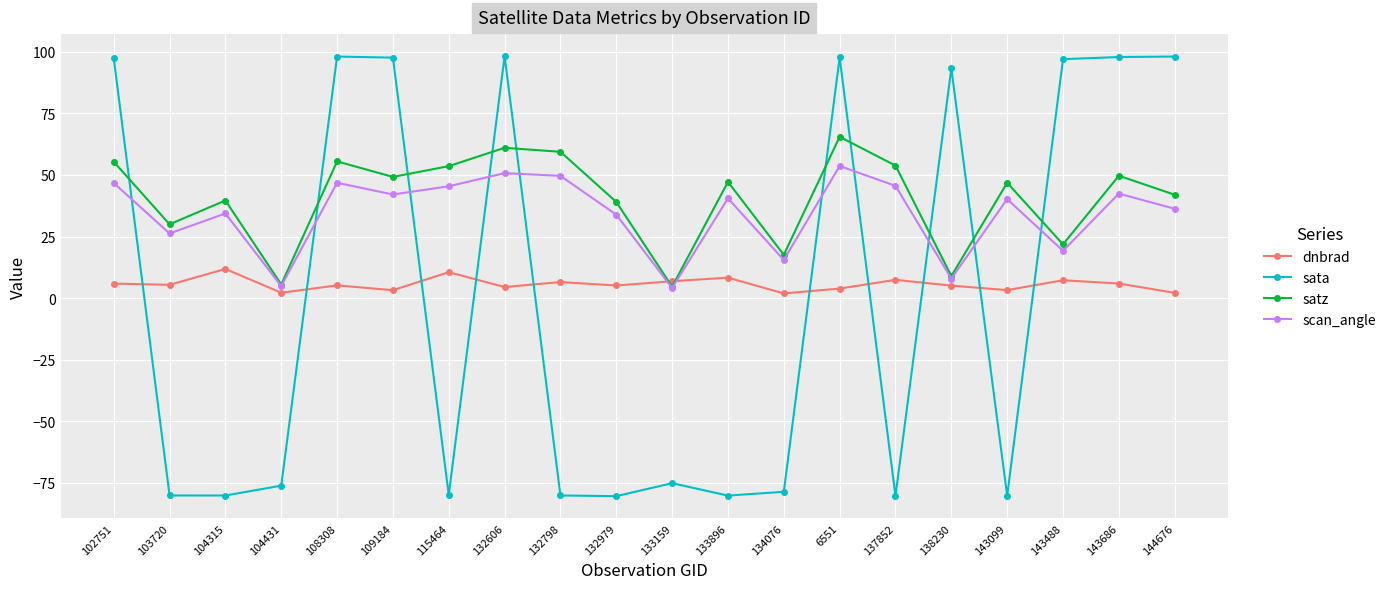

What is the minimum value for sata?

-80.4